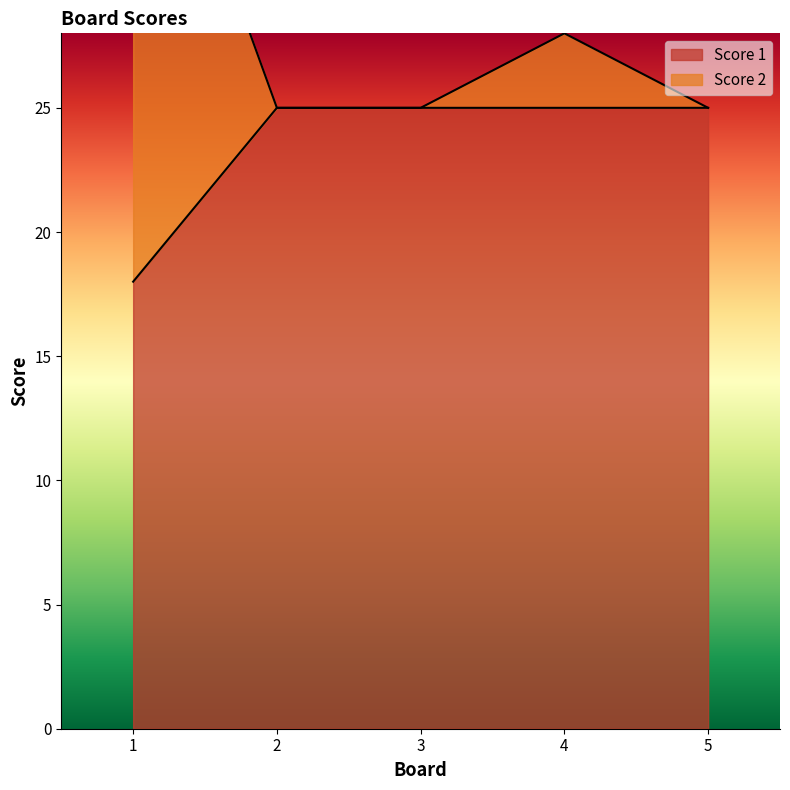

Read the Score 1 value at 4.

25